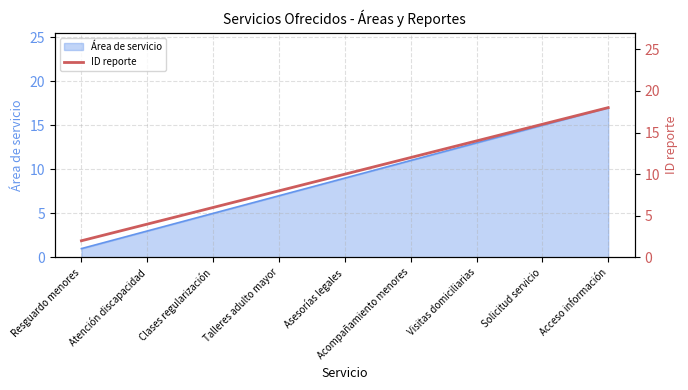

Is it true that Área de servicio equals 3 at Atención discapacidad?

True